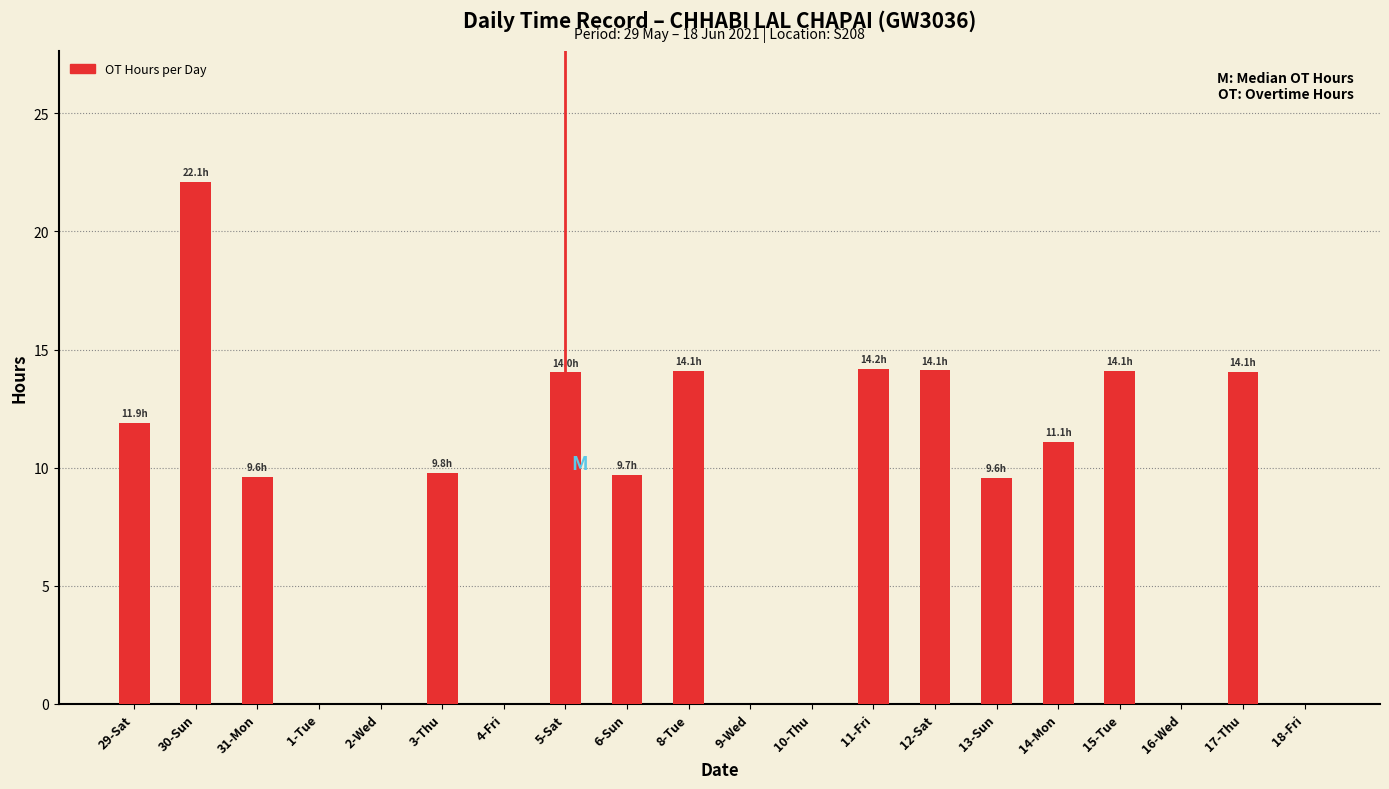

Count the number of data series in this chart.

1